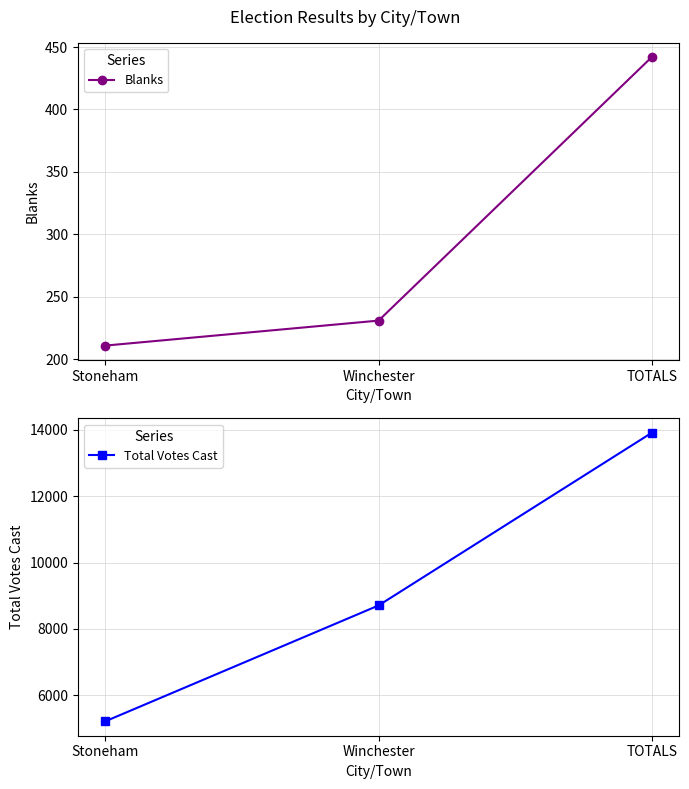

Reading left to right, list all the values displayed in this chart.

Blanks: Stoneham=211	Winchester=231	TOTALS=442
Total Votes Cast: Stoneham=5211	Winchester=8706	TOTALS=13917